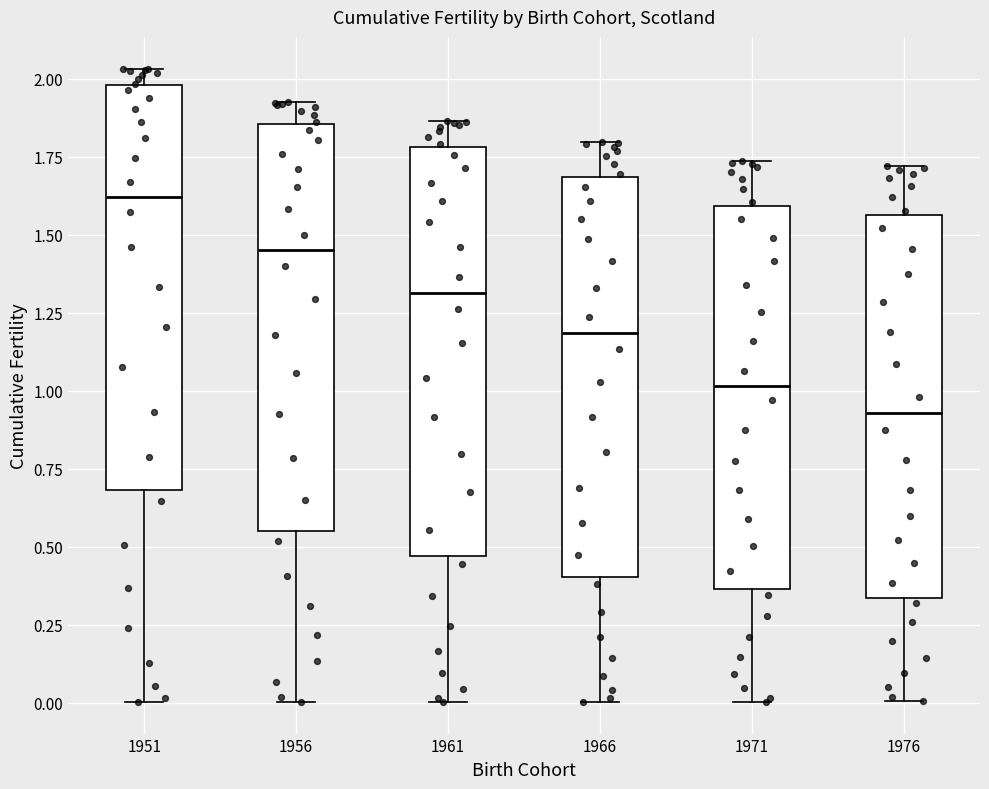

Where does the lower whisker of the box at x = 1966 end on the y-axis? The values are not printed on the chart, so give them approximately, as read against the axis.

0.00